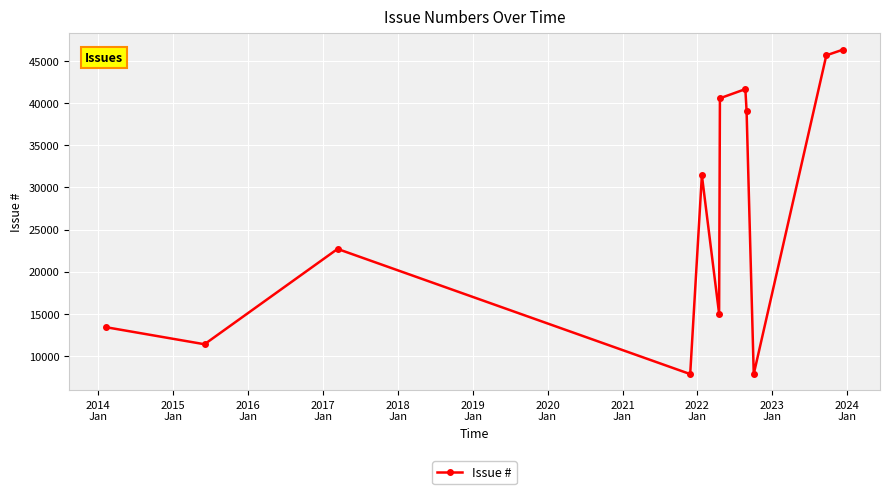

What is the value of the 2nd point from the left?

11397